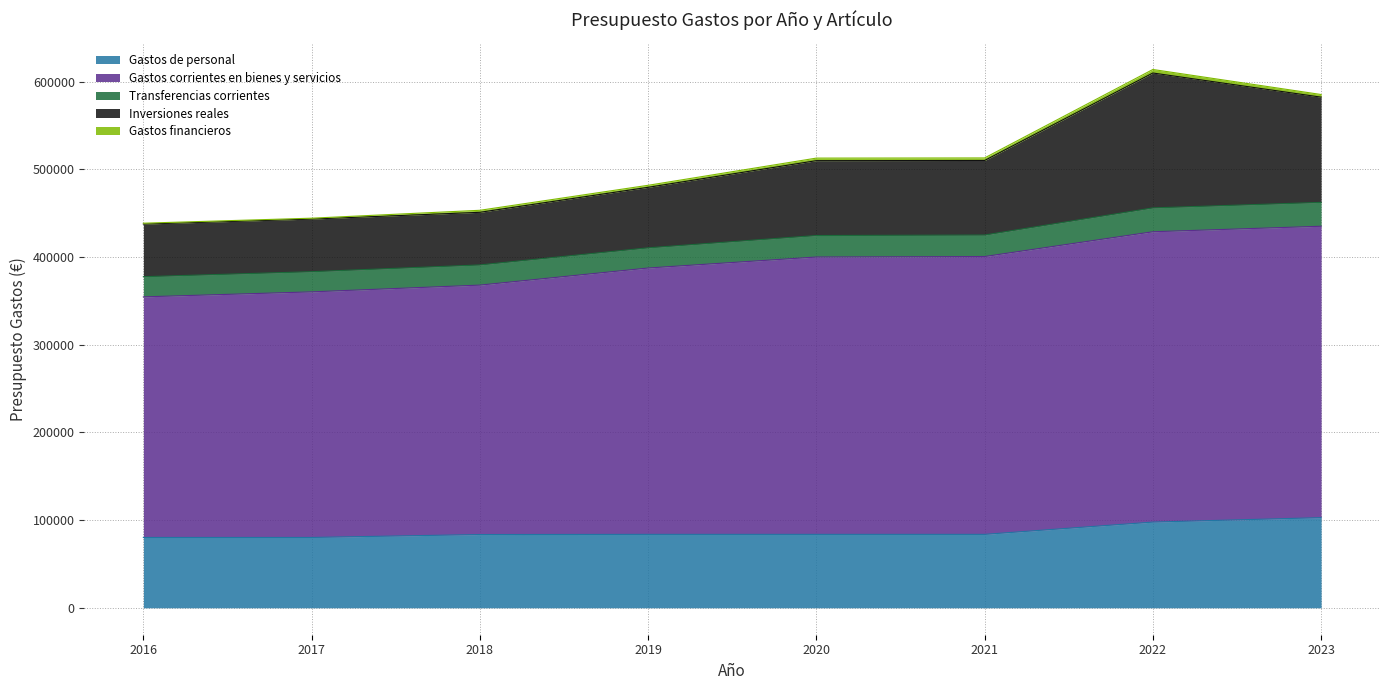

Is the value of Transferencias corrientes at 2017 greater than the value of Gastos financieros at 2018?

Yes